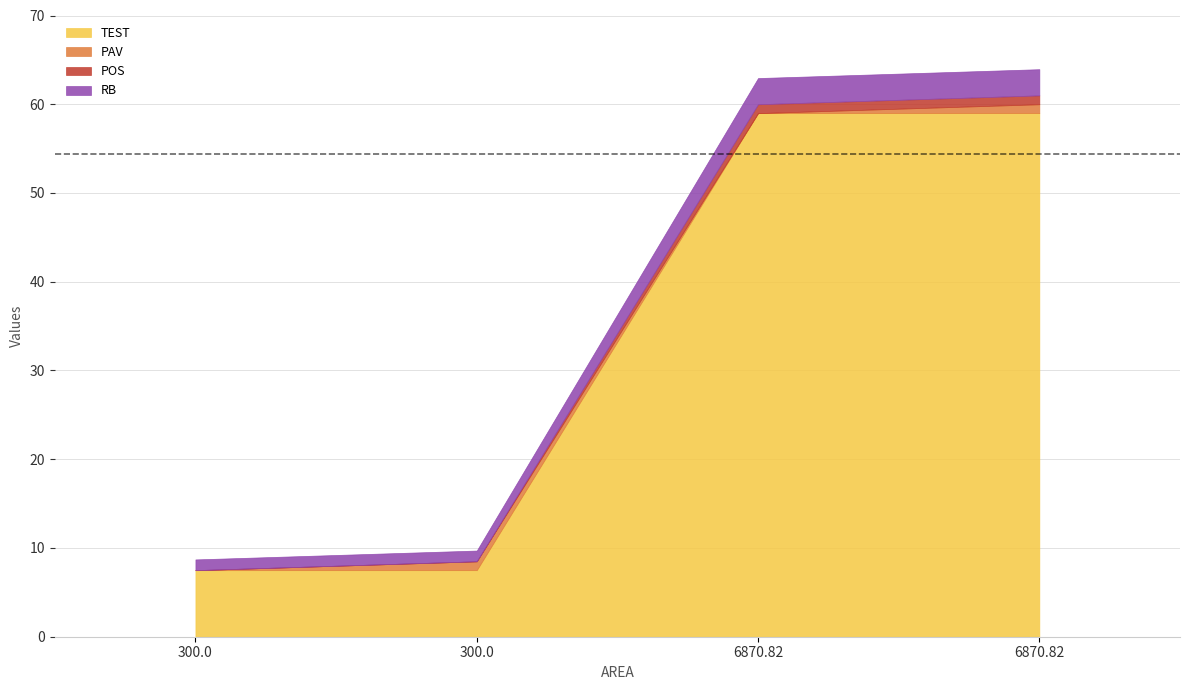

Does the chart have visible grid lines?

Yes